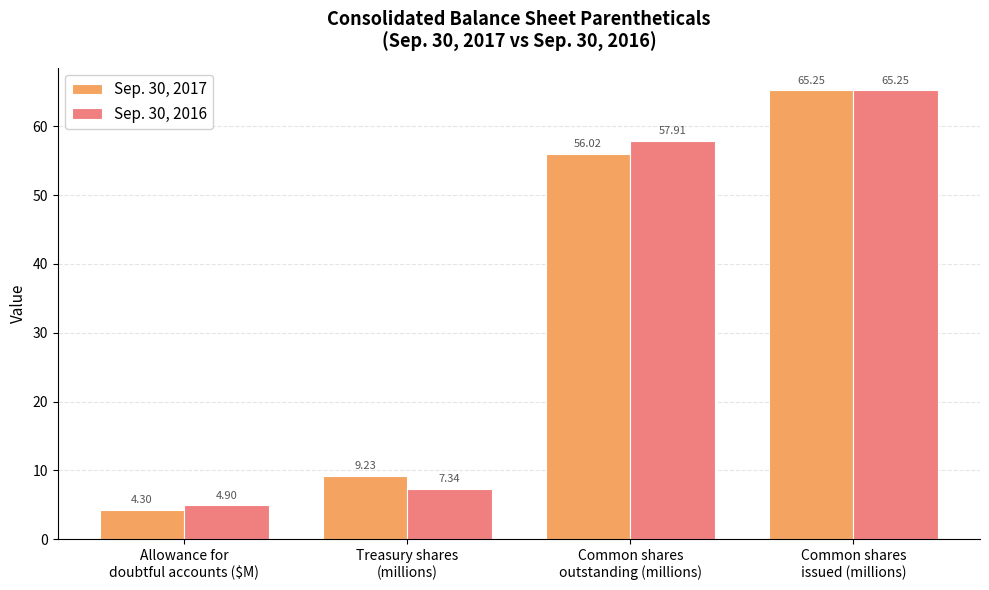

Where does the Sep. 30, 2016 series first go above 57?

Common shares
outstanding (millions)